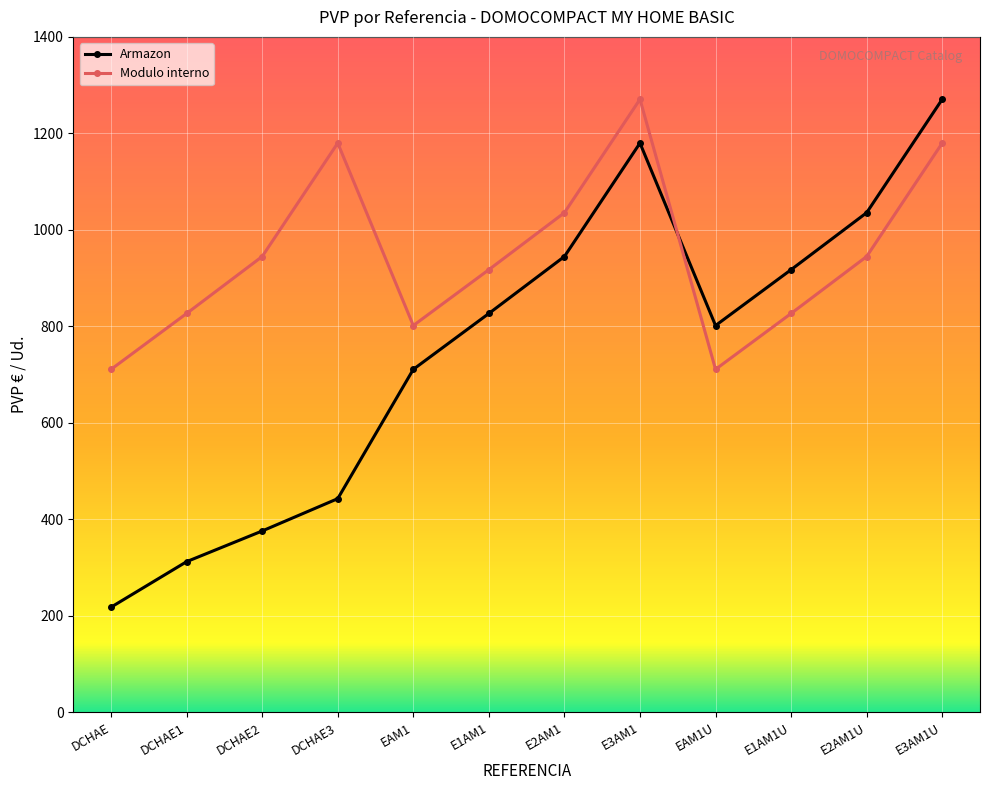

At DCHAE3, list the series in order from largest to smallest.

Modulo interno, Armazon